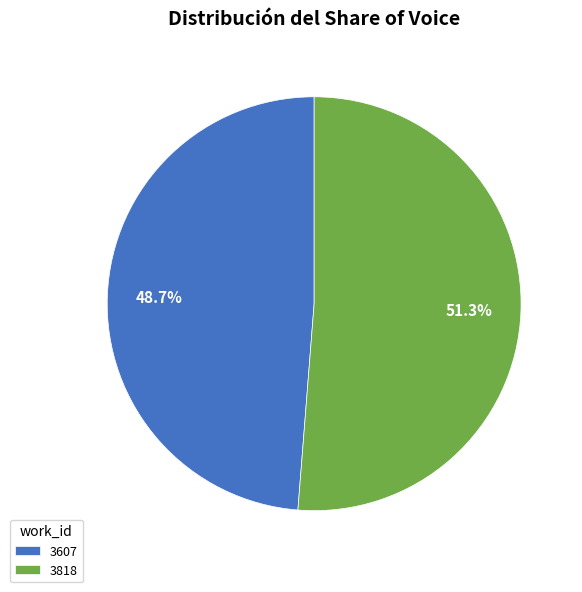

What is the smallest slice in the pie chart?

3607